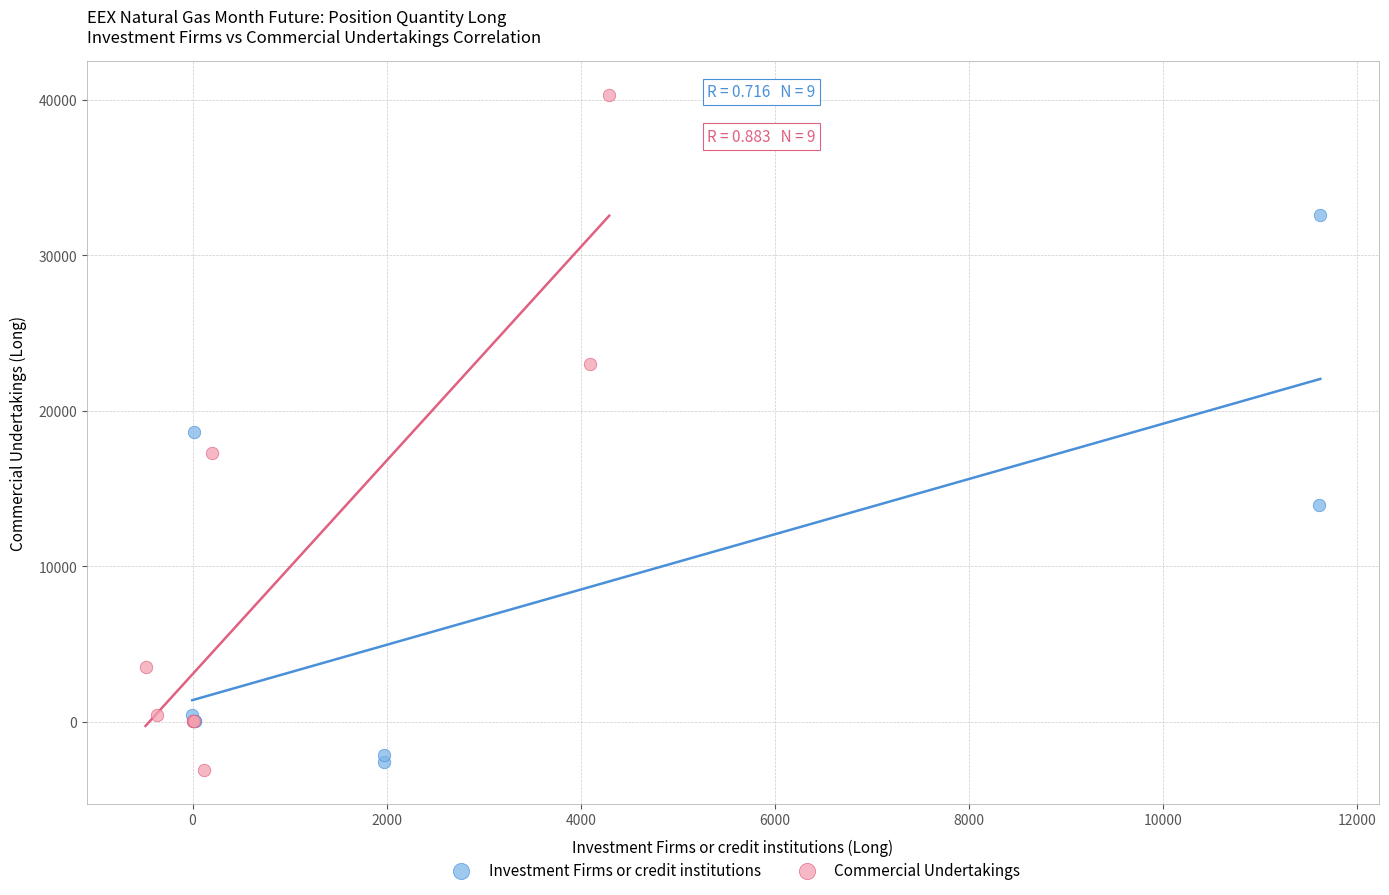

Which series has the widest spread of Y values?

Commercial Undertakings